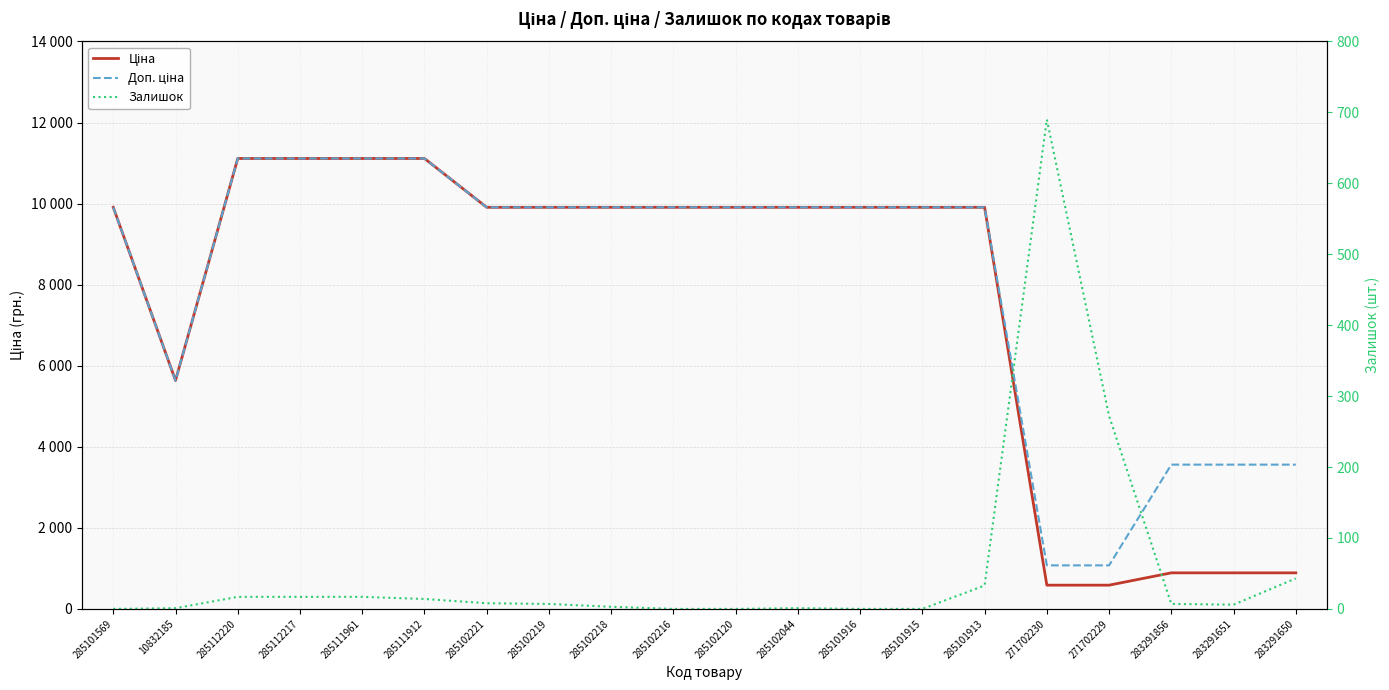

Reading left to right, what are all the values shown in this chart?

Ціна: 285101569=9908.5	10832185=5636.0	285112220=11113.6	285112217=11113.6	285111961=11113.6	285111912=11113.6	285102221=9908.5	285102219=9908.5	285102218=9908.5	285102216=9908.5	285102120=9908.5	285102044=9908.5	285101916=9908.5	285101915=9908.5	285101913=9908.5	271702230=586.0	271702229=586.0	283291856=889.9	283291651=889.9	283291650=889.9
Доп. ціна: 285101569=9908.5	10832185=5636.0	285112220=11113.6	285112217=11113.6	285111961=11113.6	285111912=11113.6	285102221=9908.5	285102219=9908.5	285102218=9908.5	285102216=9908.5	285102120=9908.5	285102044=9908.5	285101916=9908.5	285101915=9908.5	285101913=9908.5	271702230=1074.5	271702229=1074.5	283291856=3559.7	283291651=3559.7	283291650=3559.7
Залишок: 285101569=0.0	10832185=1.0	285112220=17.0	285112217=17.0	285111961=17.0	285111912=14.0	285102221=8.0	285102219=7.0	285102218=3.0	285102216=0.0	285102120=0.0	285102044=1.0	285101916=0.0	285101915=0.0	285101913=33.0	271702230=690.0	271702229=272.0	283291856=7.0	283291651=6.0	283291650=43.0